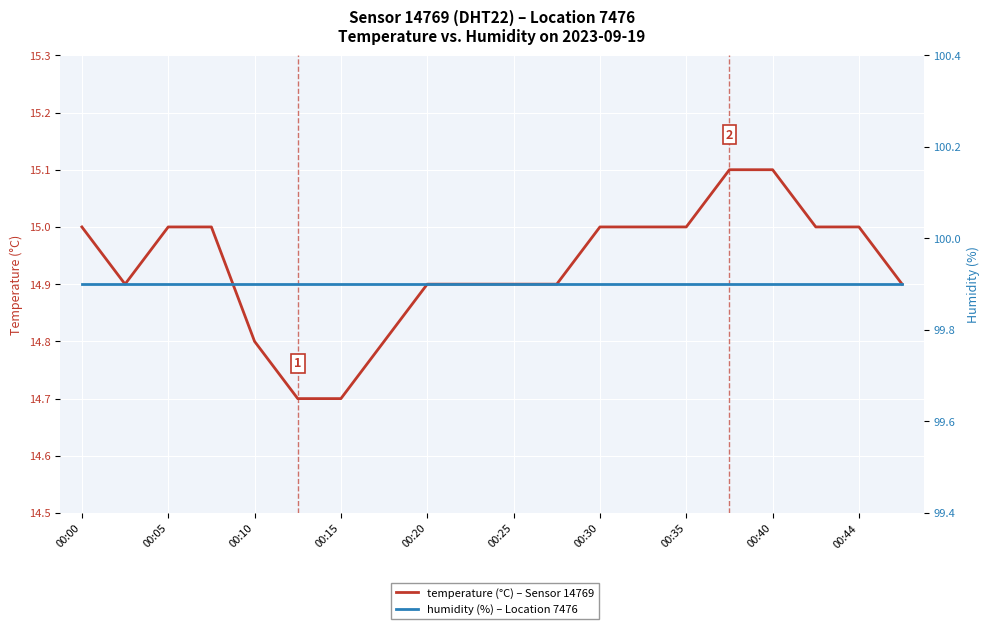

What is the difference between the maximum and second lowest values in the temperature (°C) series?

0.4